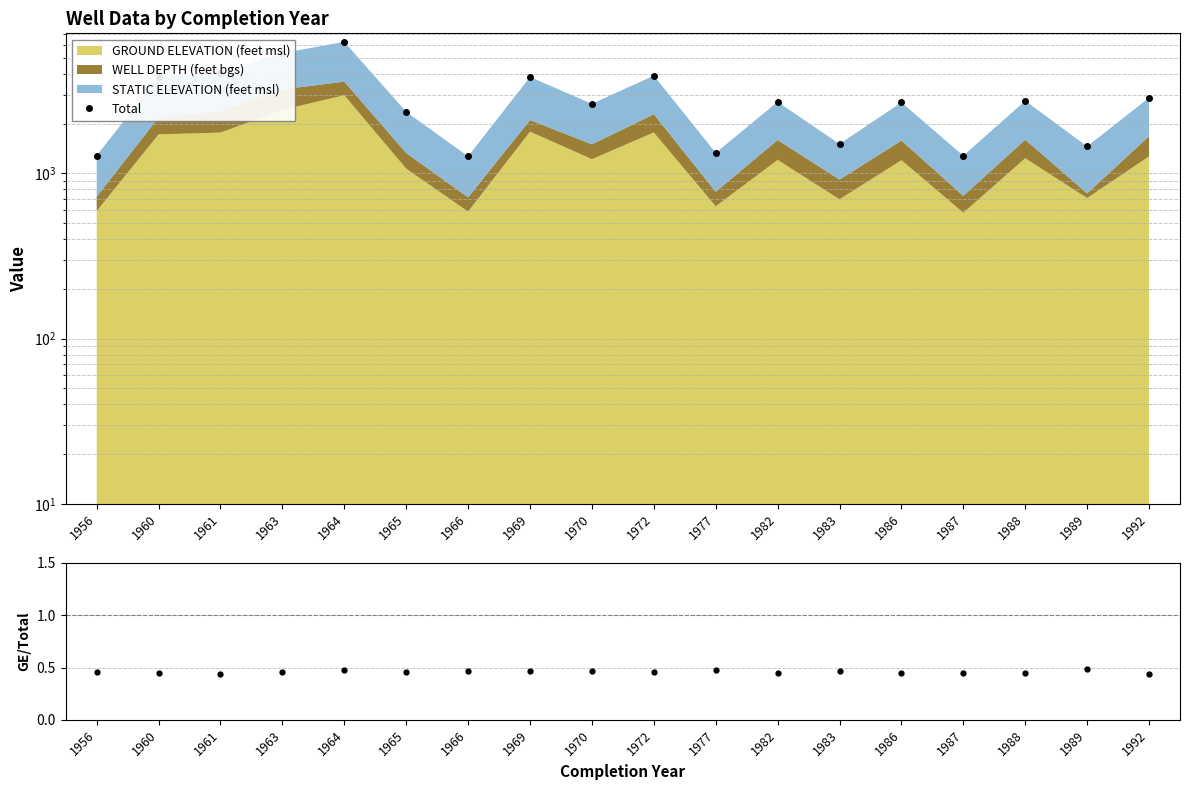

Between 1988 and 1982, which is larger?

1988